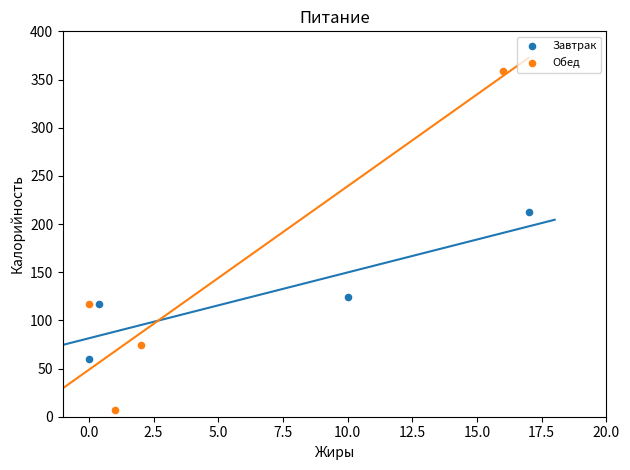

Which series has the widest spread of Y values?

Обед